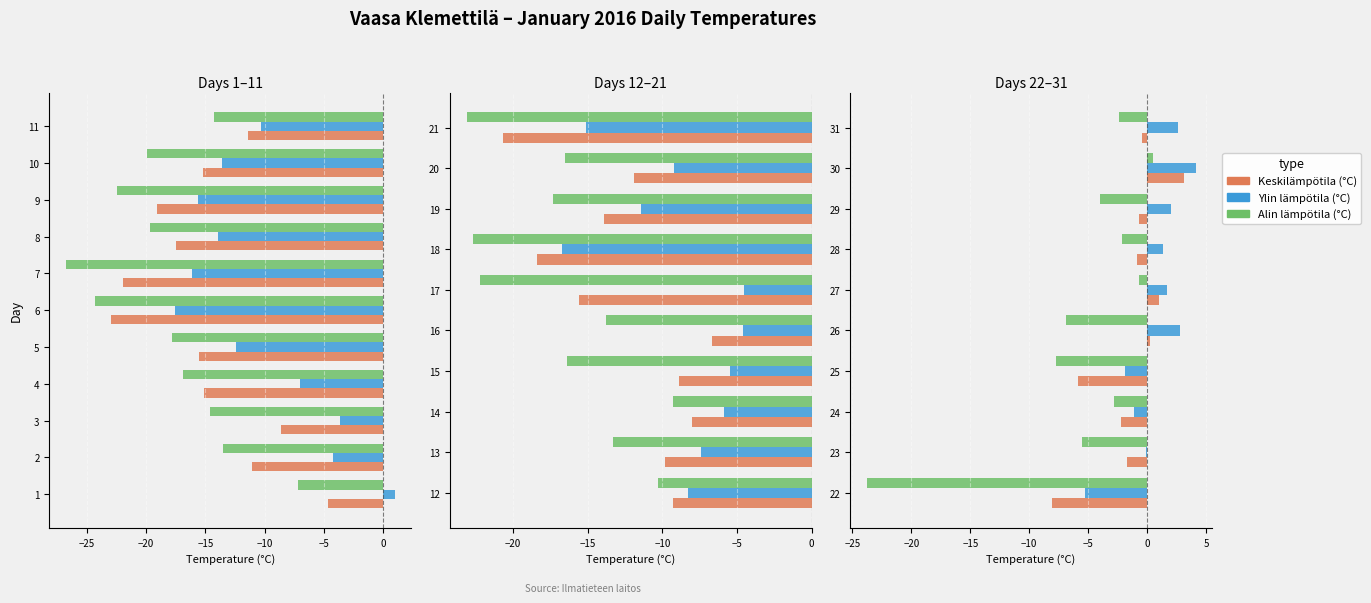

What is the label of the 2nd bar from the right?

8